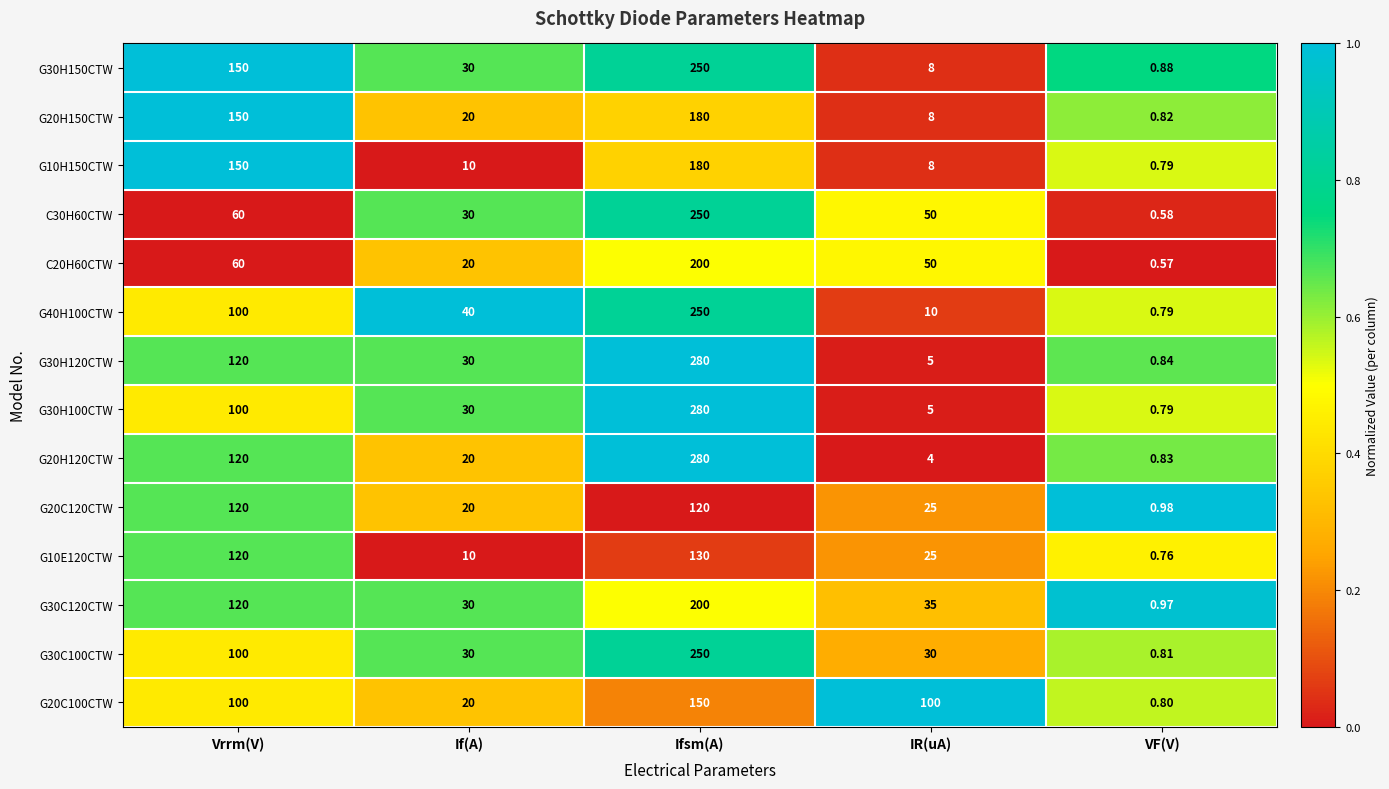

Which label corresponds to the largest value in the chart?

Ifsm(A)